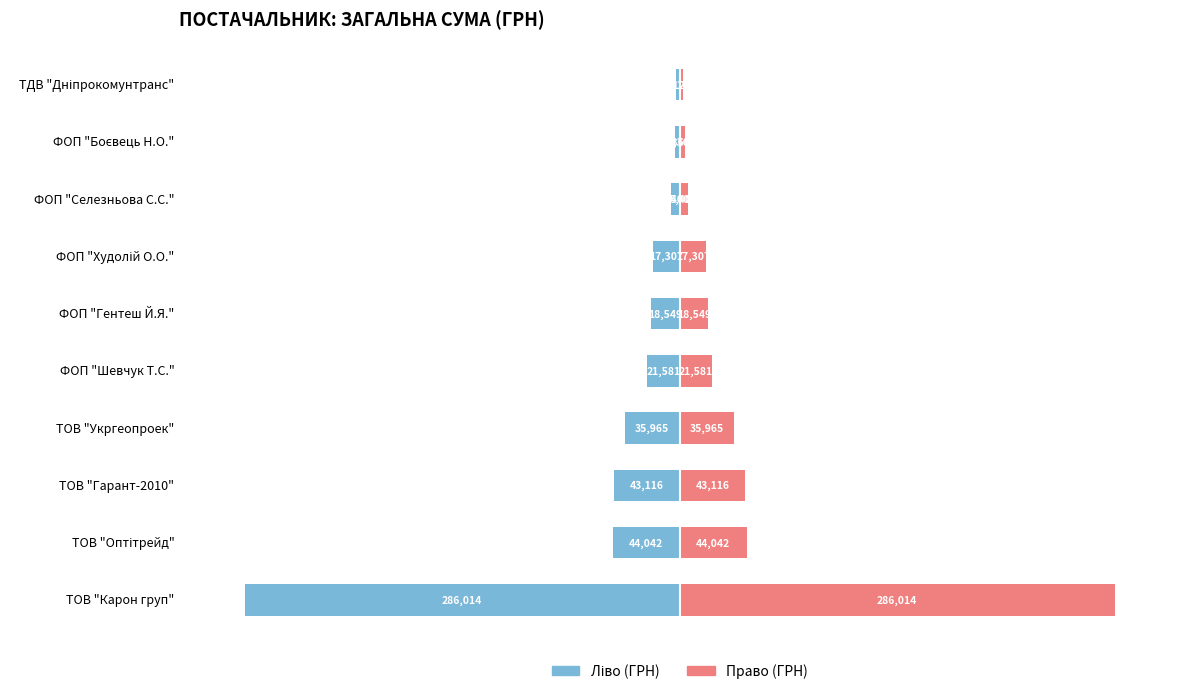

Which series has the largest total across all categories?

Сума (право)